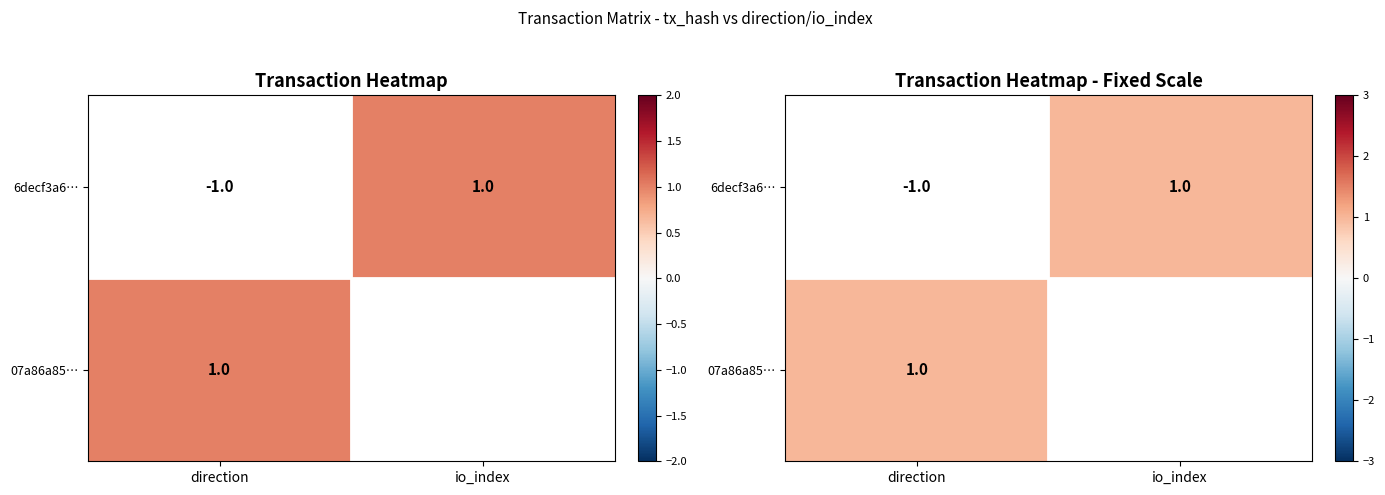

Rank the series by their average value, from highest to lowest.

07a86a85…, 6decf3a6…